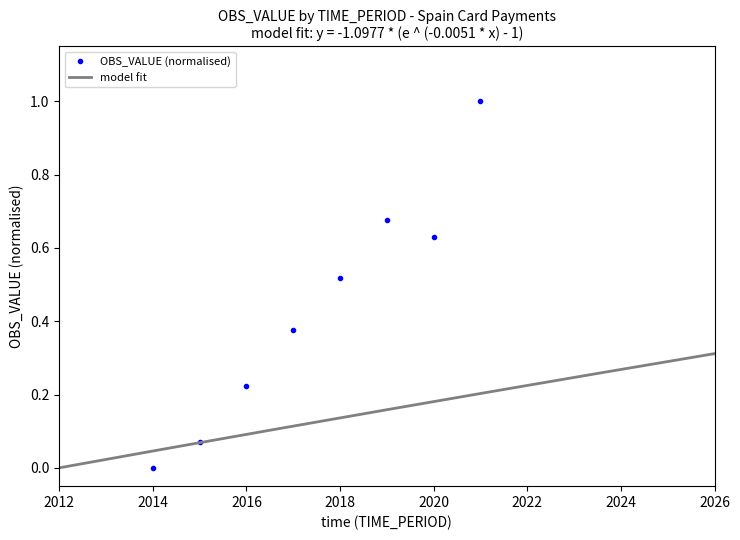

What is the change in value from 2019 to 2021?

+0.3